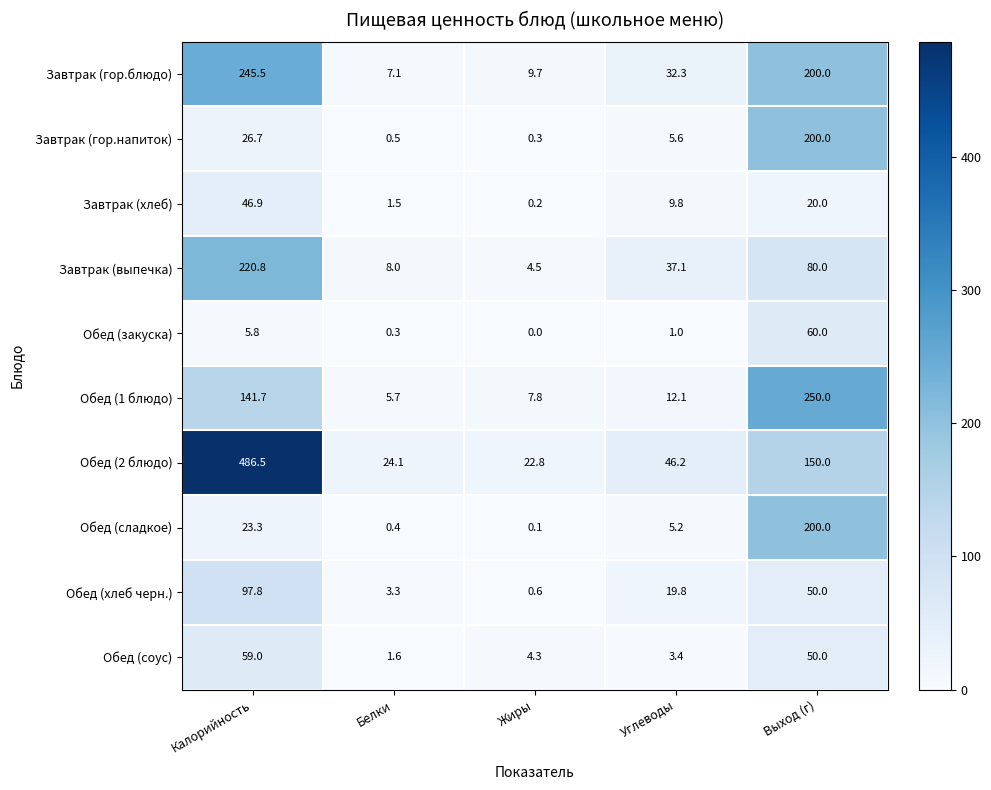

How many positive values does the Обед (закуска) series have?

4